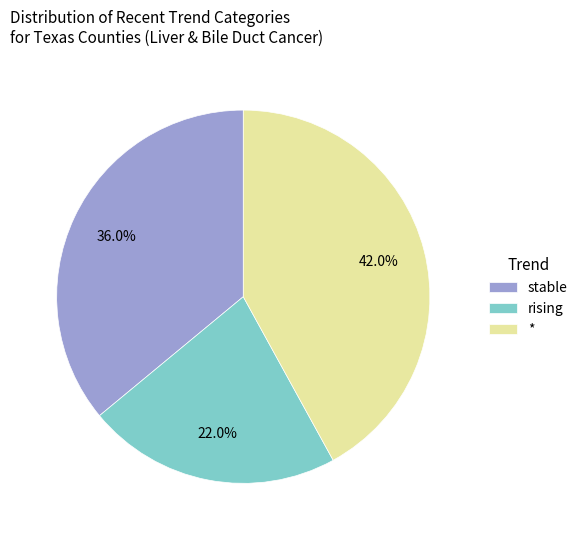

Rank the categories by value from lowest to highest.

rising, stable, *